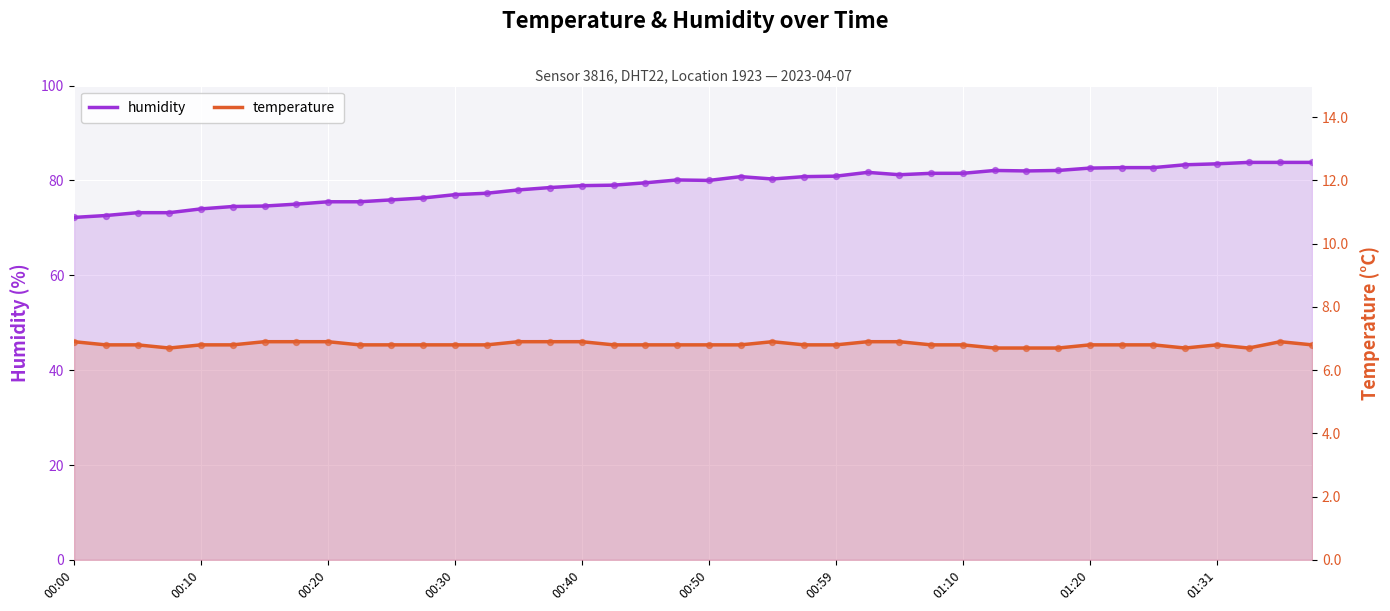

At how many categories does at least one series exceed 62?

40